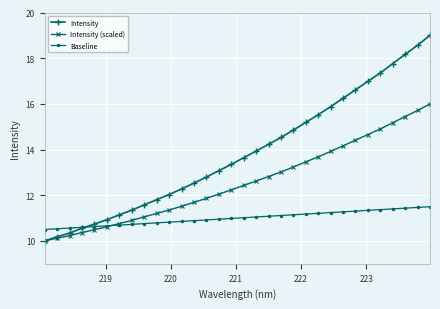

What is the value of the Intensity point at the 9th from the left?

11.6